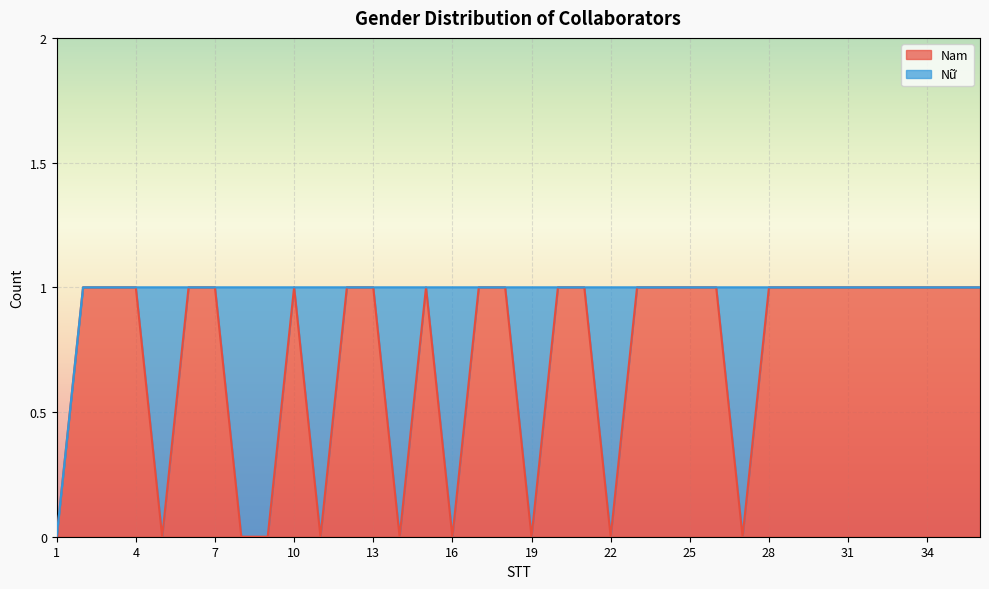

Is it true that the value at 15 is 1?

True